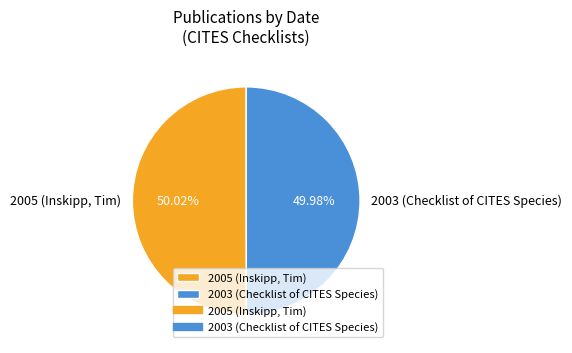

Approximately how many times larger is the value at 2005 (Inskipp, Tim) compared to 2003 (Checklist of CITES Species)?

1.0